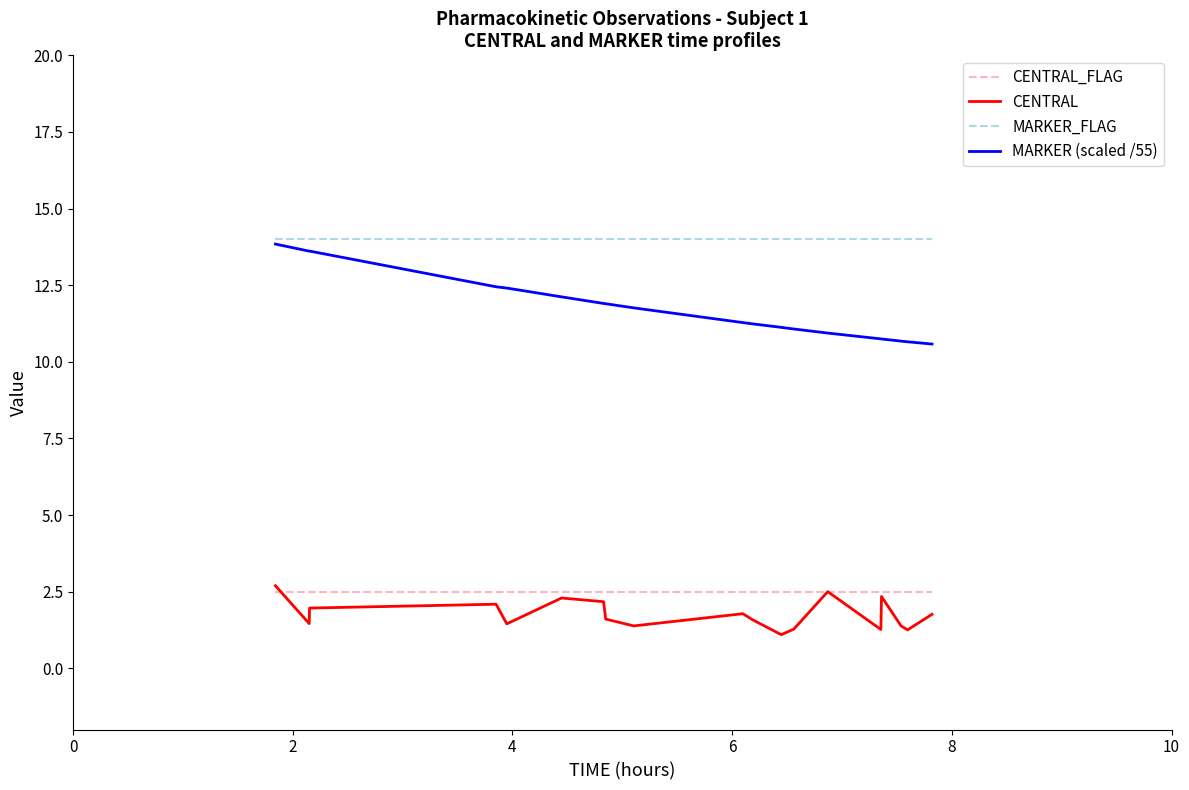

True or false: MARKER_FLAG and CENTRAL intersect in this chart.

False